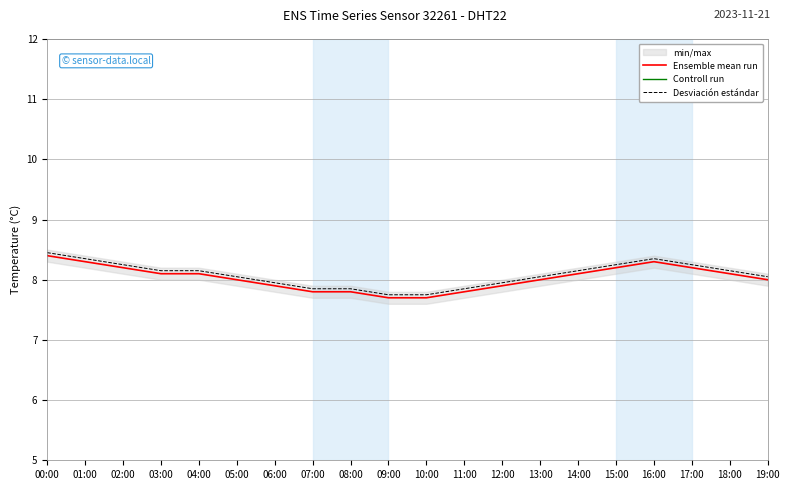

True or false: Ensemble mean run and Controll run intersect in this chart.

False